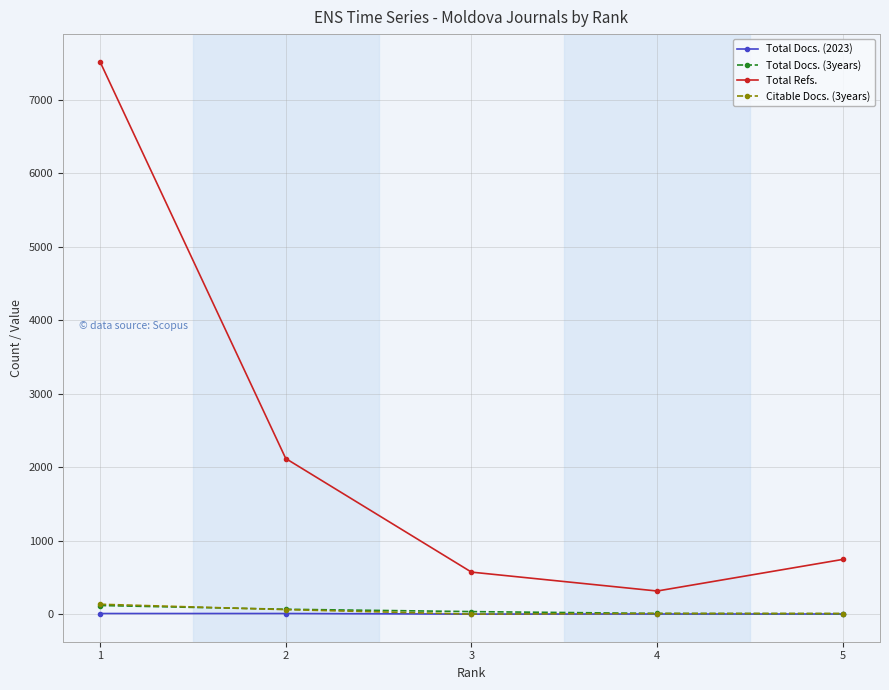

True or false: Total Refs. and Total Docs. (2023) intersect in this chart.

False